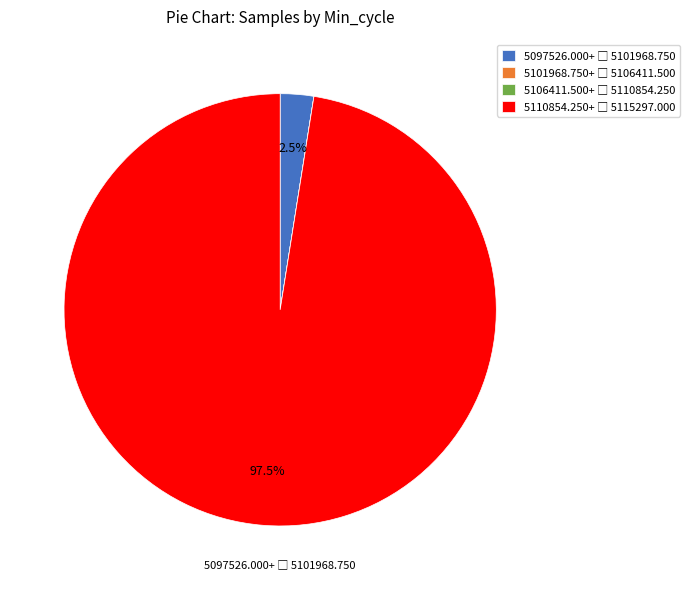

Does any single category account for the majority?

Yes